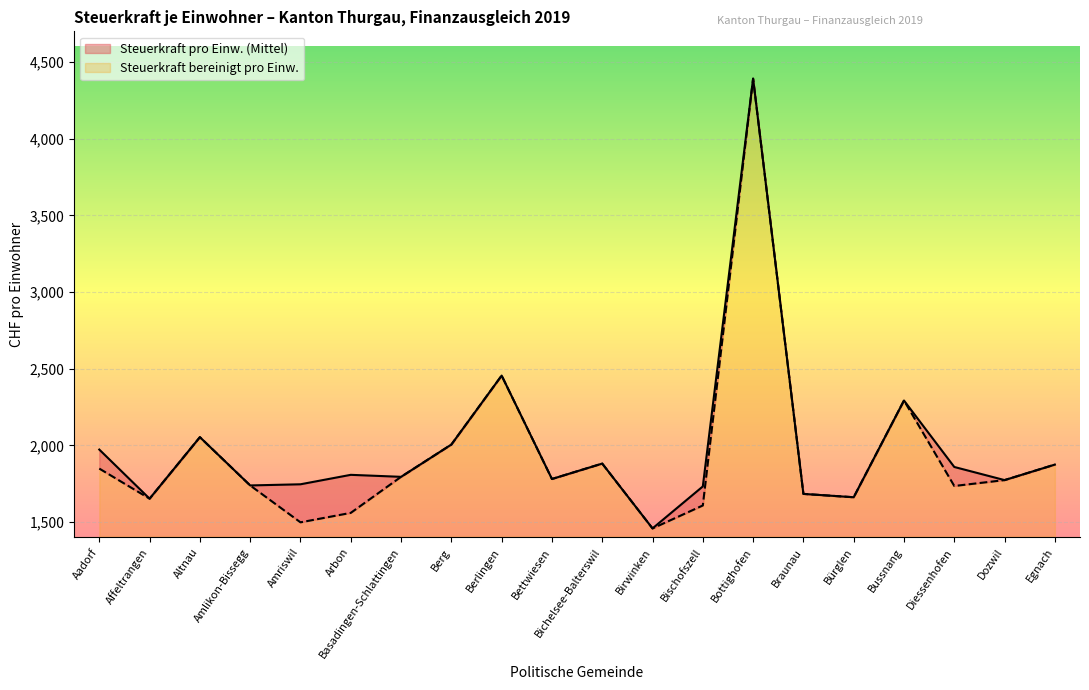

Rank the series by their average value, from lowest to highest.

Steuerkraft bereinigt pro Einw., Steuerkraft pro Einw. (Mittel)